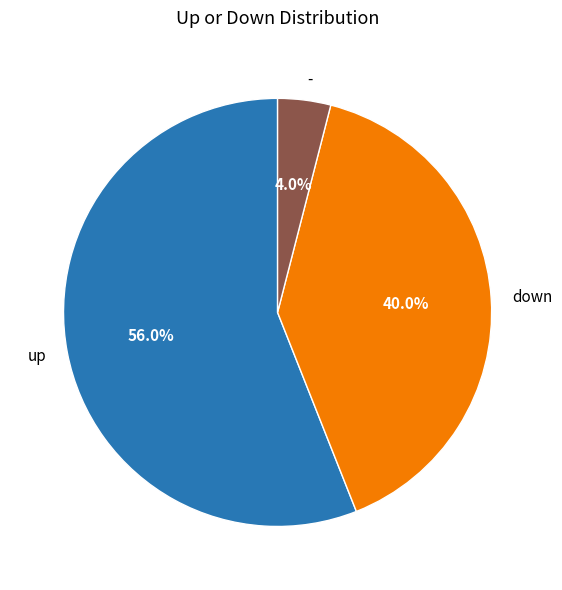

Is it true that down is 52% of the pie?

False